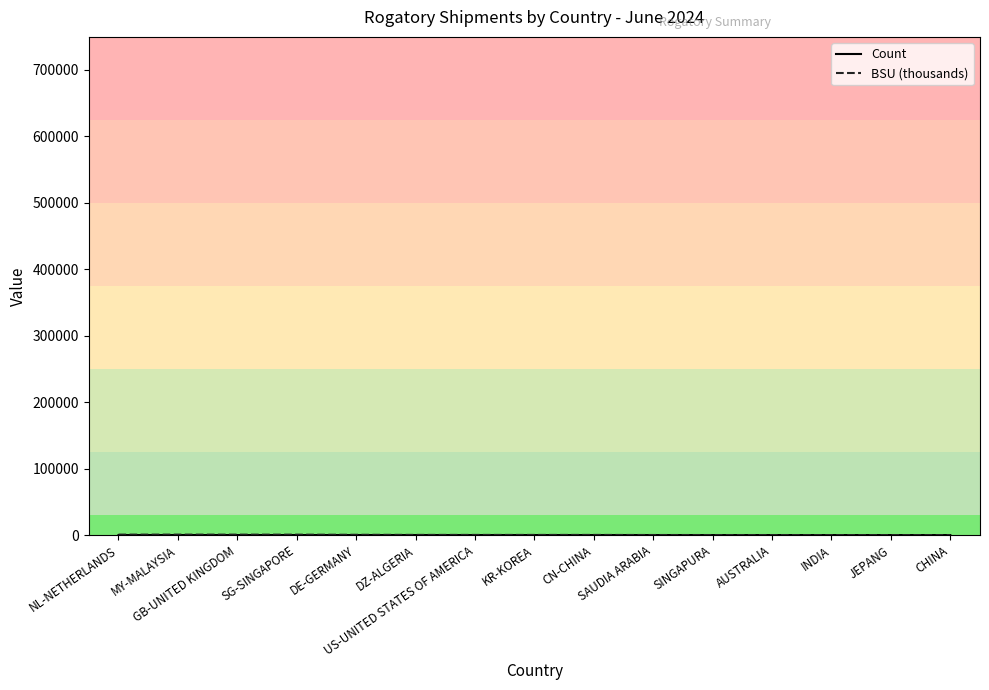

How many values in the BSU (thousands) series exceed 200?

8